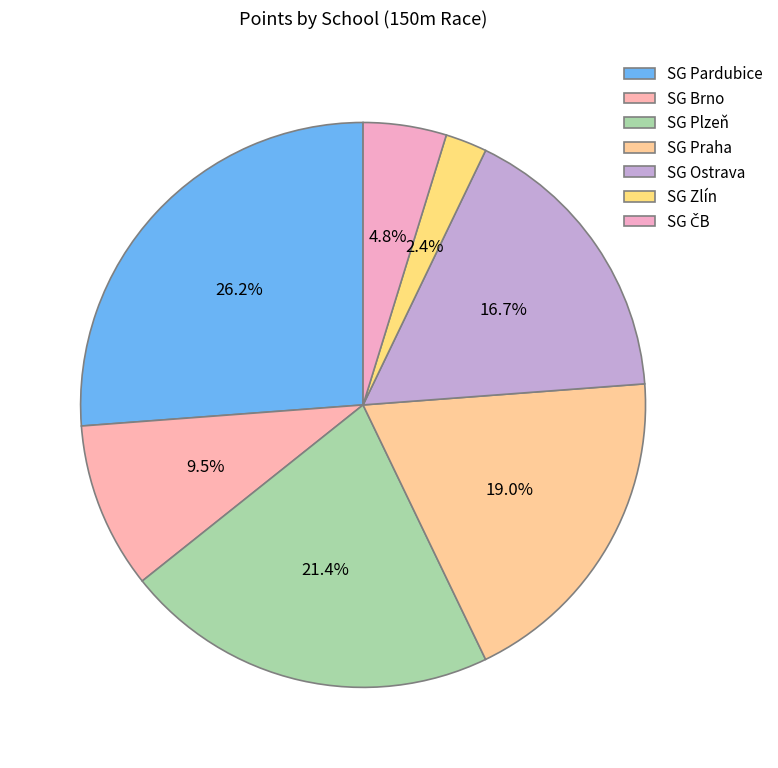

What percentage is NOT represented by SG Zlín?

97.6%